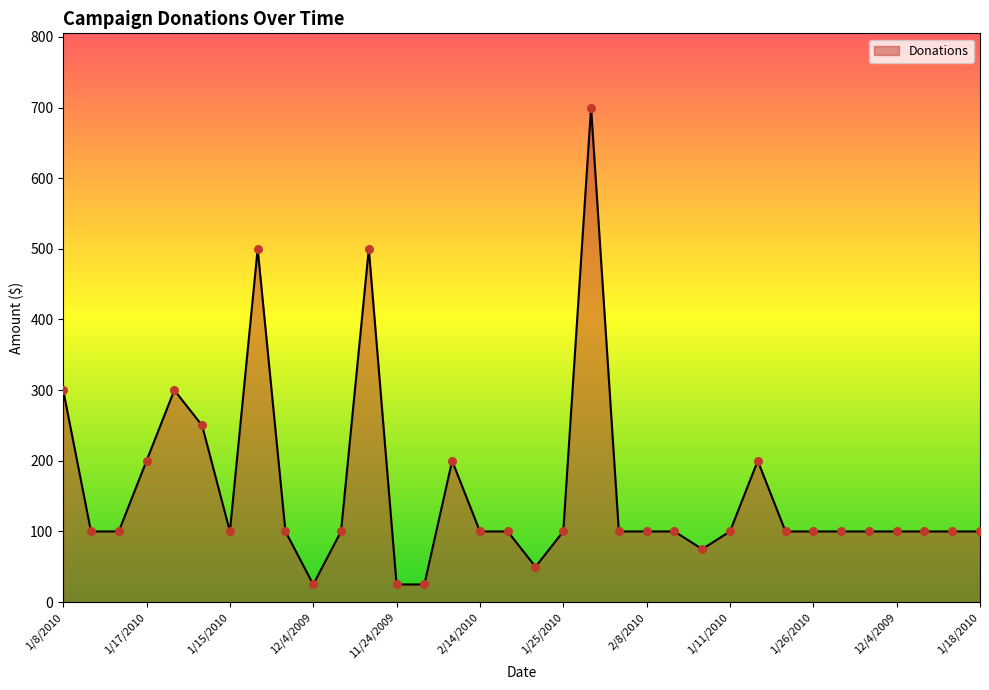

What is the minimum value shown in the chart?

25